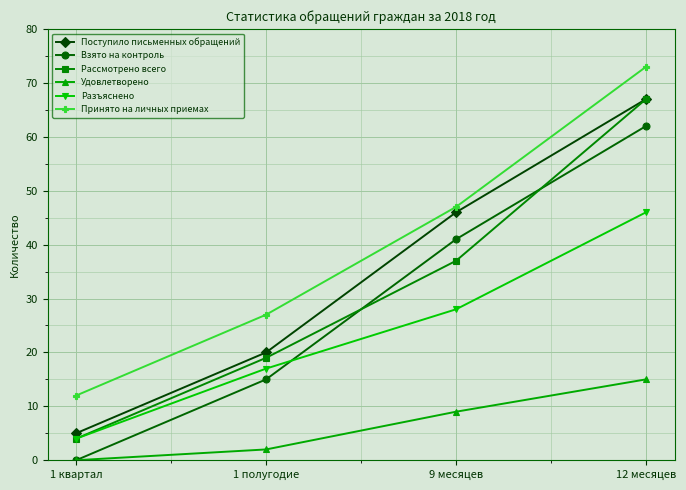

What is the difference between the maximum and minimum values in the Поступило письменных обращений series?

62